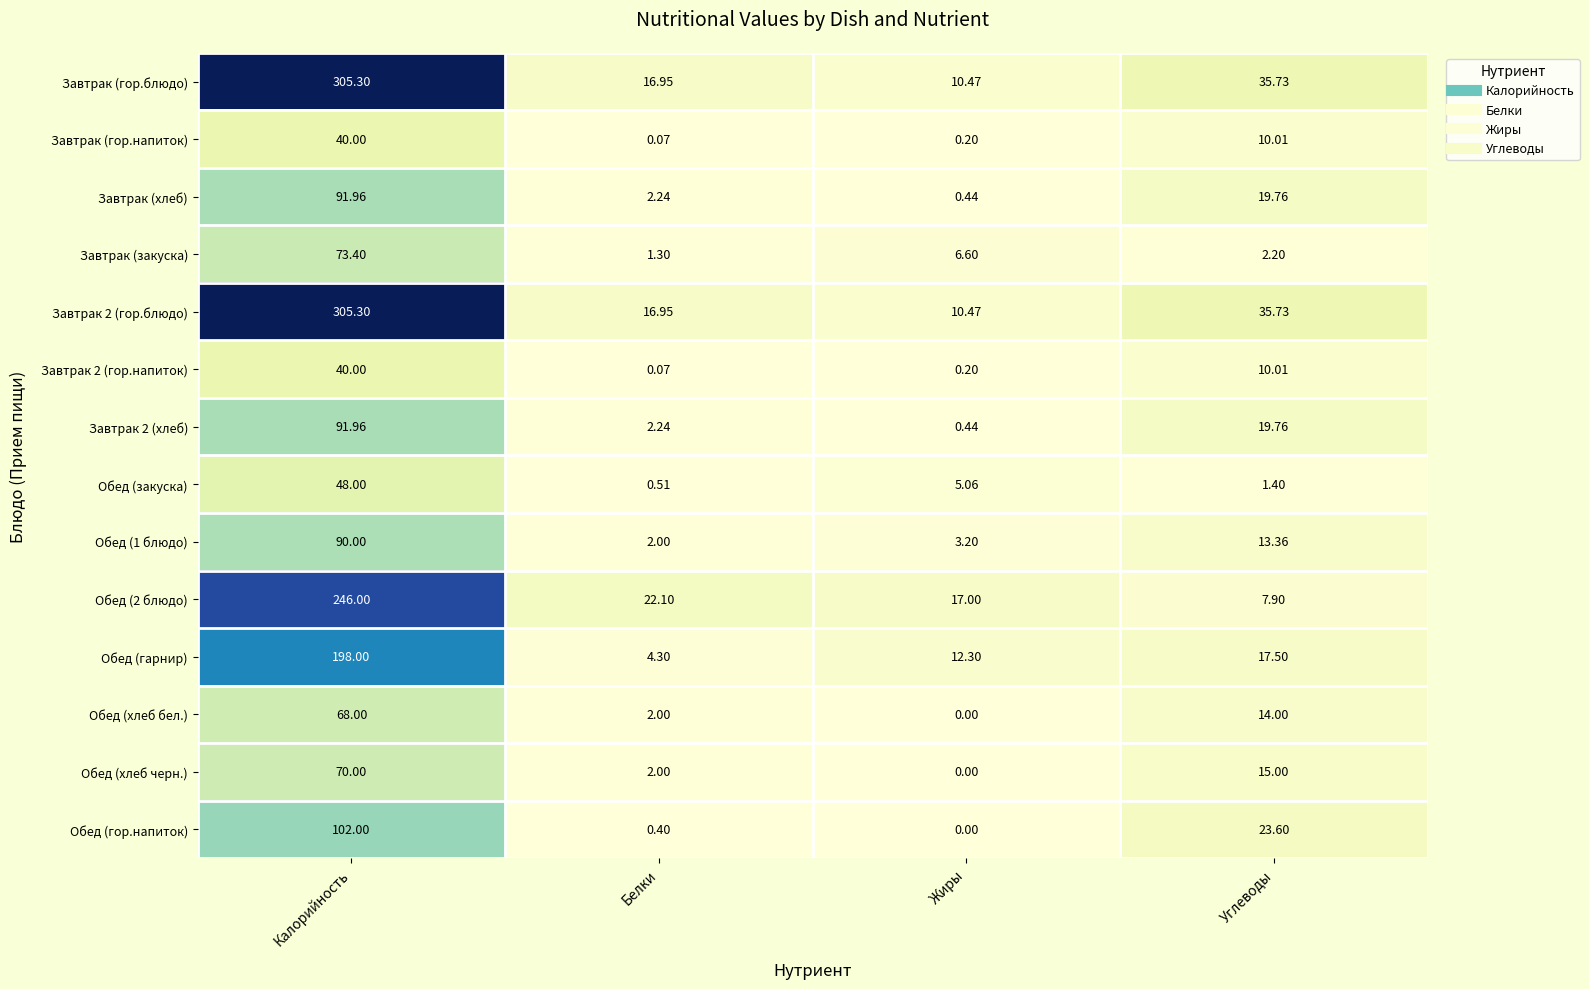

Is the value of Обед (хлеб черн.) at Калорийность greater than the value of Обед (гарнир) at Жиры?

Yes